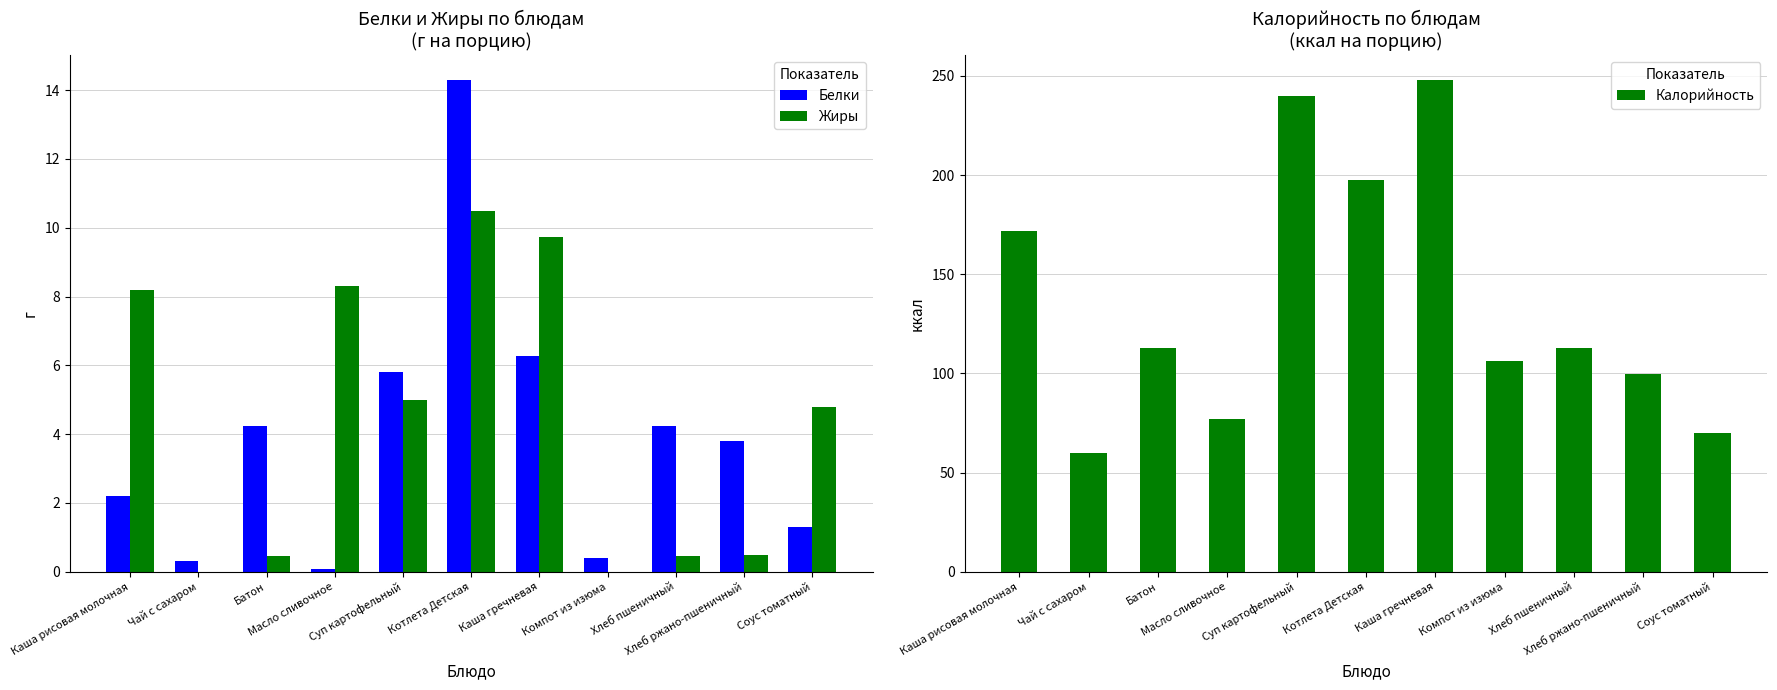

The Жиры series shows 8.2 at Каша рисовая молочная. True or false?

True